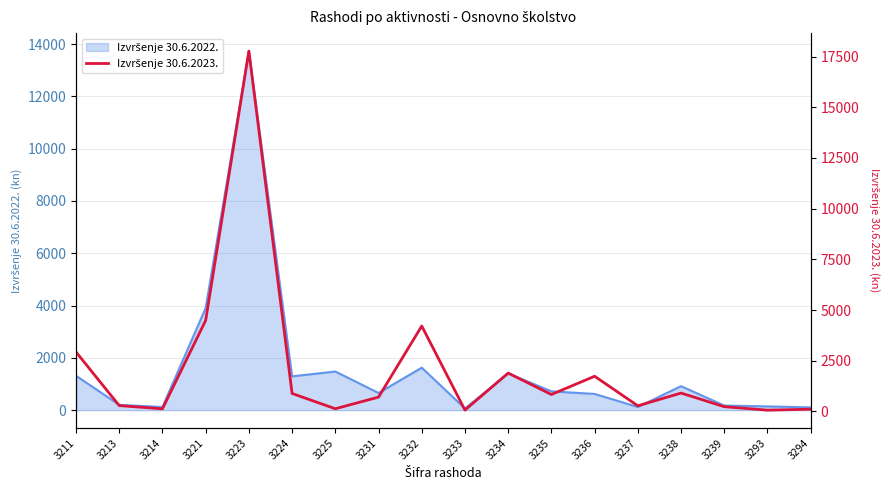

What is the maximum value shown in the chart?

17775.2